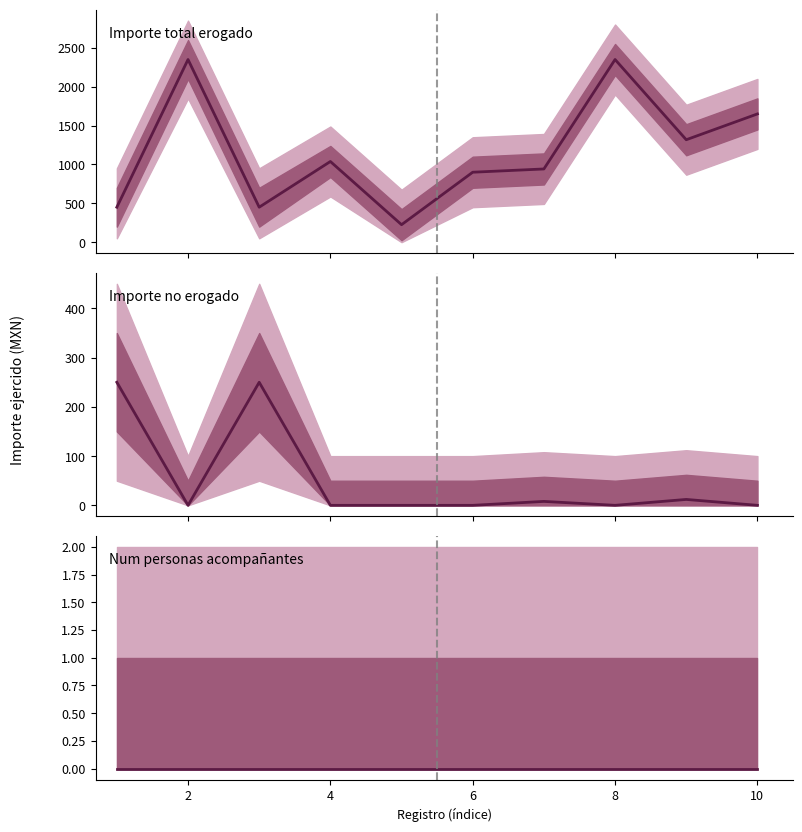

What is the sum of all Importe no erogado values?

520